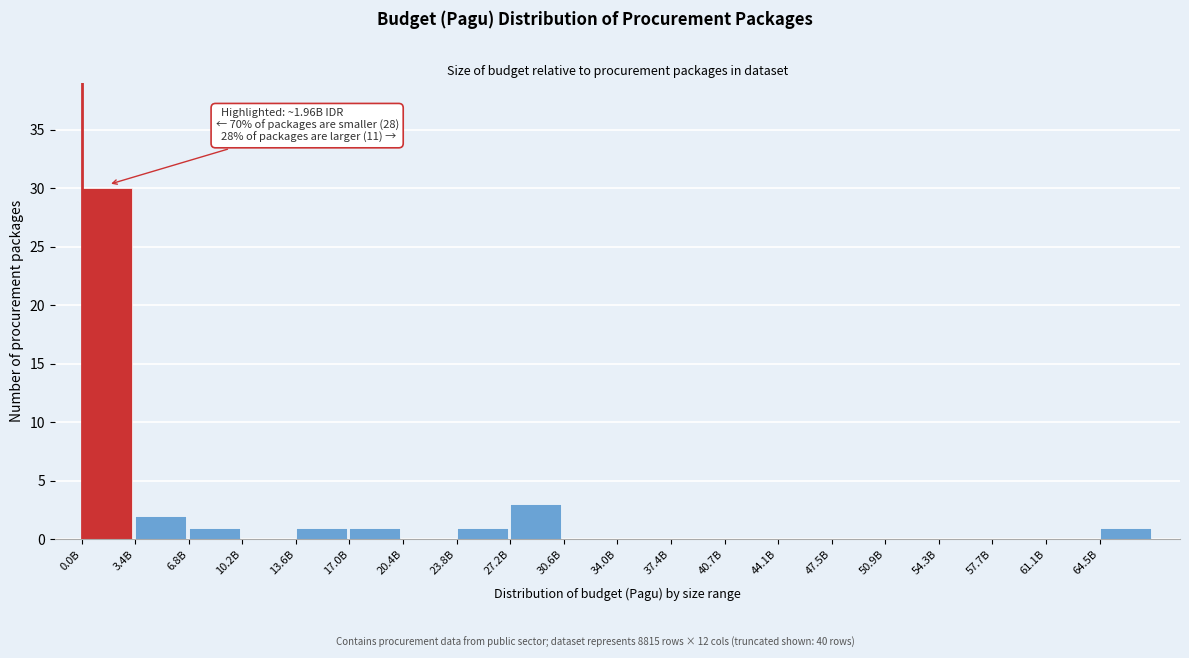

Reading right to left, transcribe all the data shown in this chart.

64.5B=1	61.1B=0	57.7B=0	54.3B=0	50.9B=0	47.5B=0	44.1B=0	40.7B=0	37.4B=0	34.0B=0	30.6B=0	27.2B=3	23.8B=1	20.4B=0	17.0B=1	13.6B=1	10.2B=0	6.8B=1	3.4B=2	0.0B=30